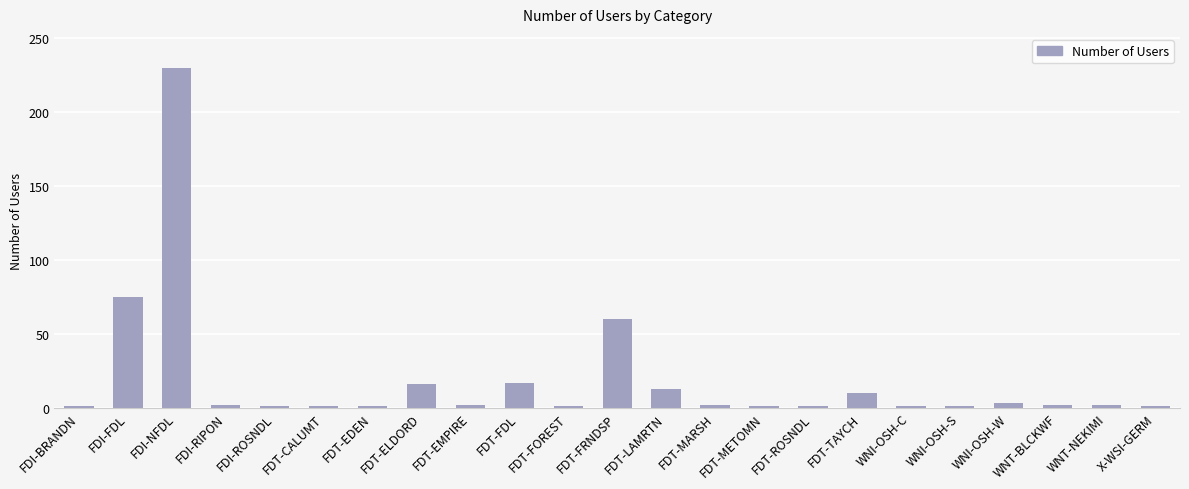

What is the label of the 7th bar from the left?

FDT-EDEN